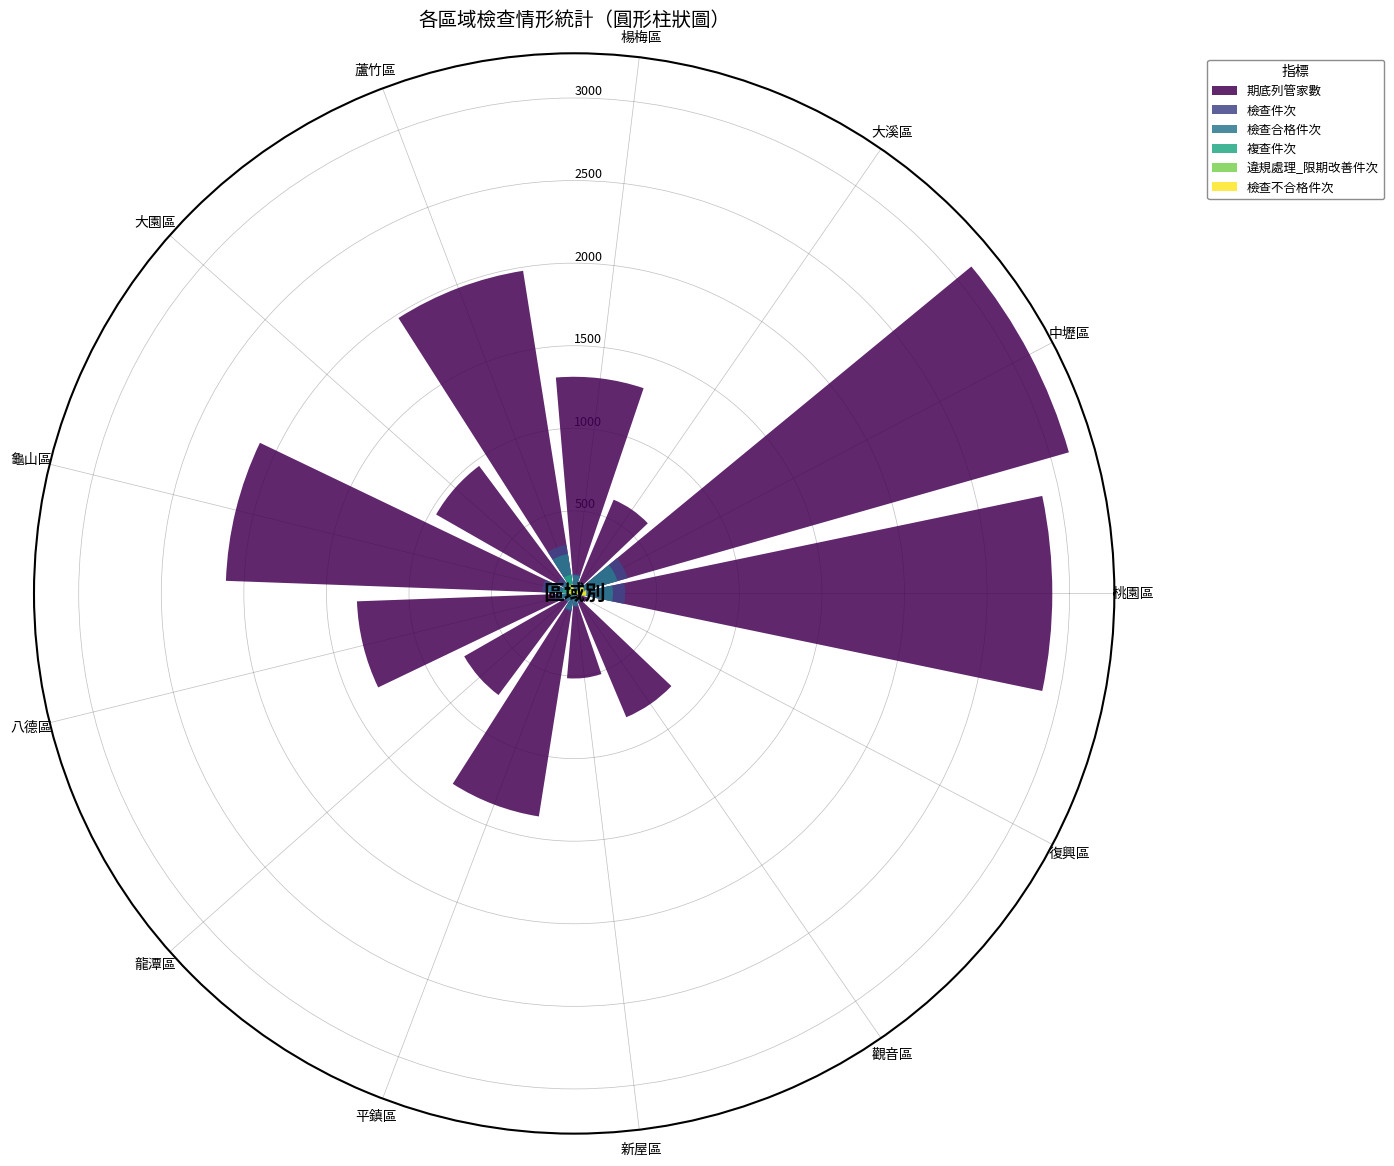

List the series in order of their peak value, highest first.

期底列管家數, 檢查件次, 檢查合格件次, 複查件次, 檢查不合格件次, 違規處理_限期改善件次